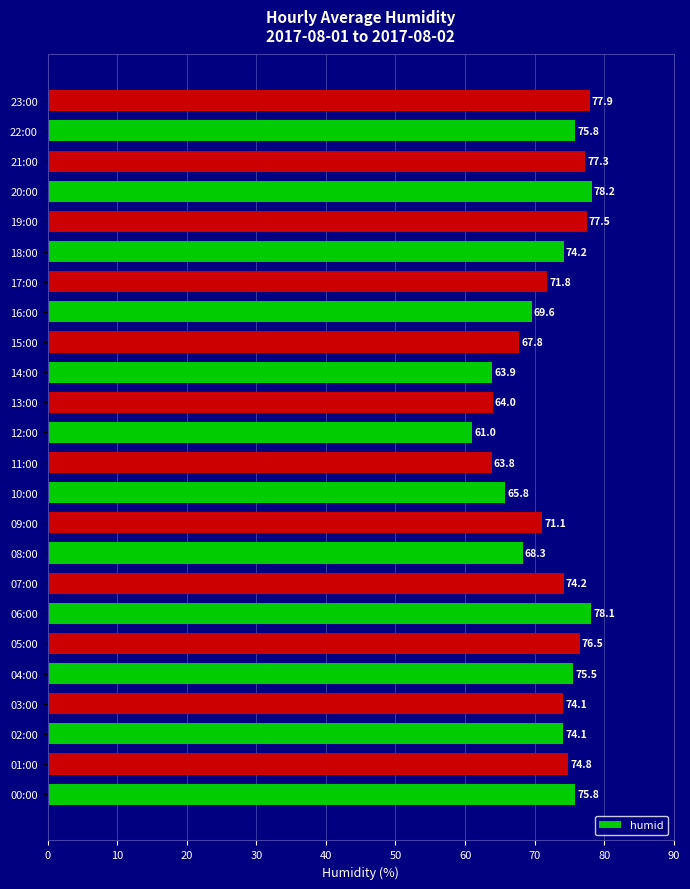

What is the greatest value displayed?

78.2